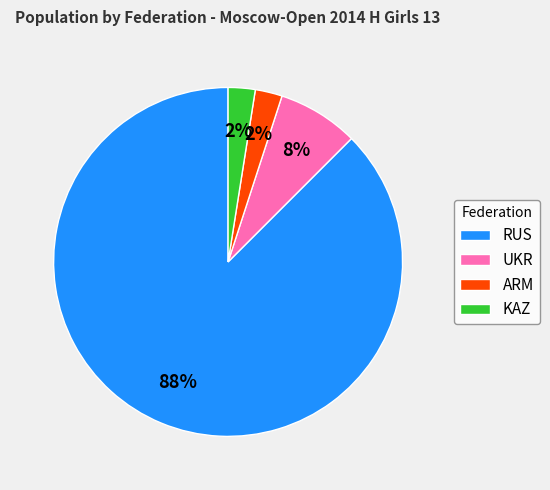

How many segments does this pie chart have?

4